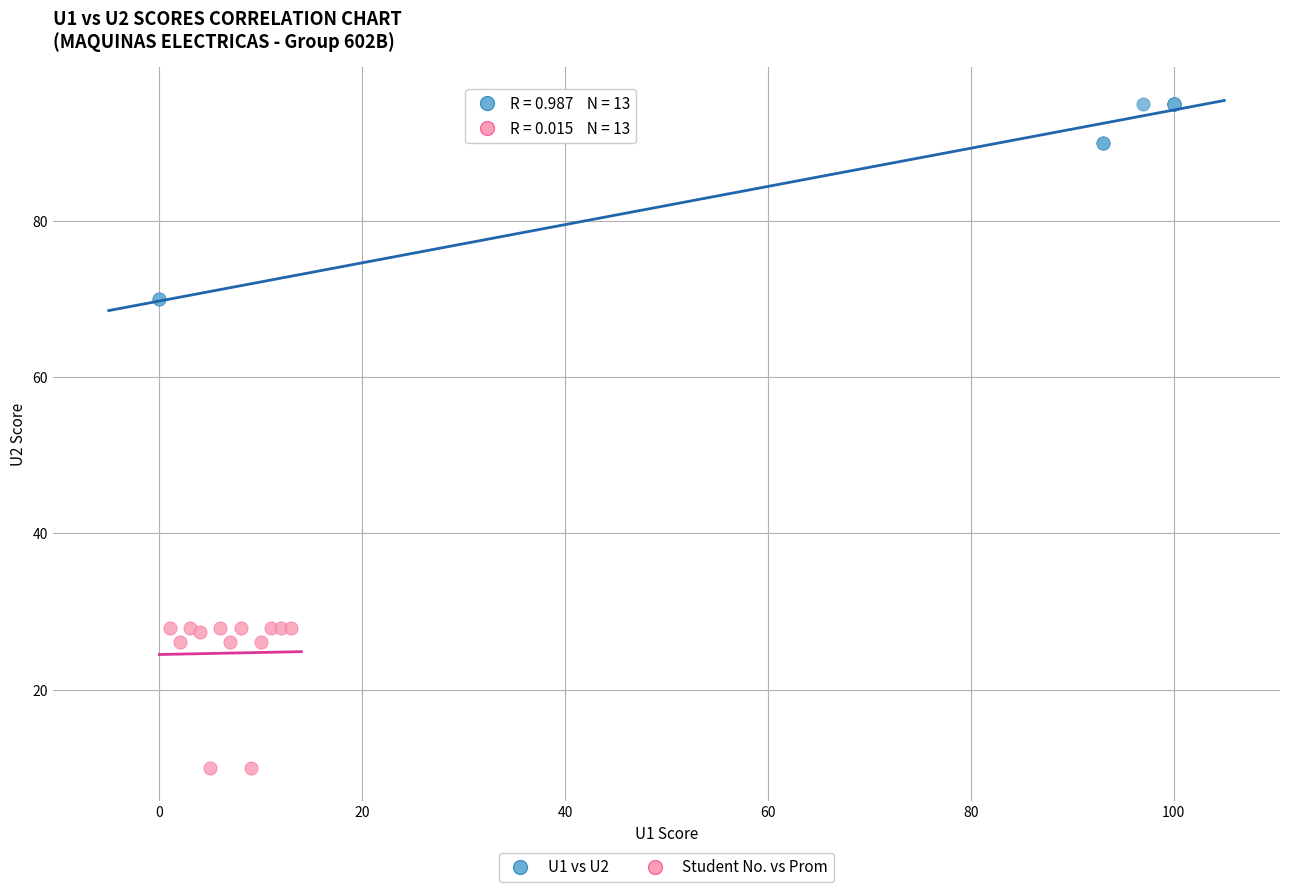

Which series has the widest spread of Y values?

U1 vs U2